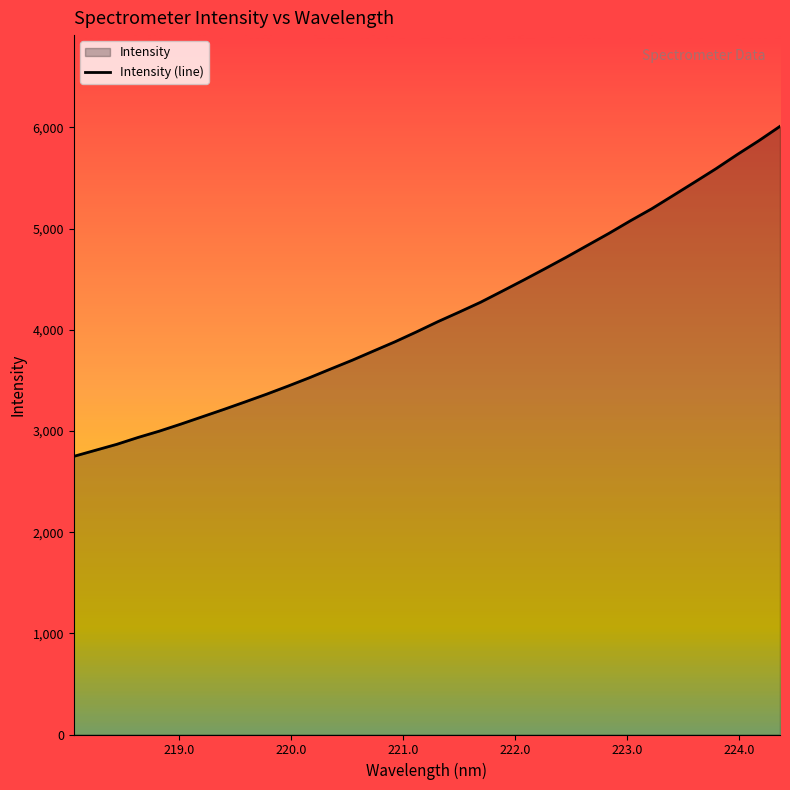

What is the difference between the maximum and minimum values?

3261.9